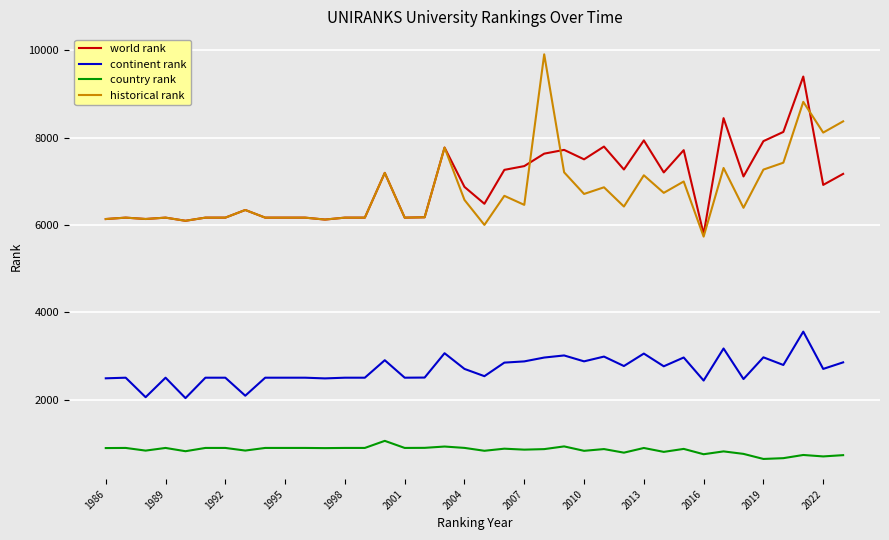

What is the maximum value for continent rank?

3562